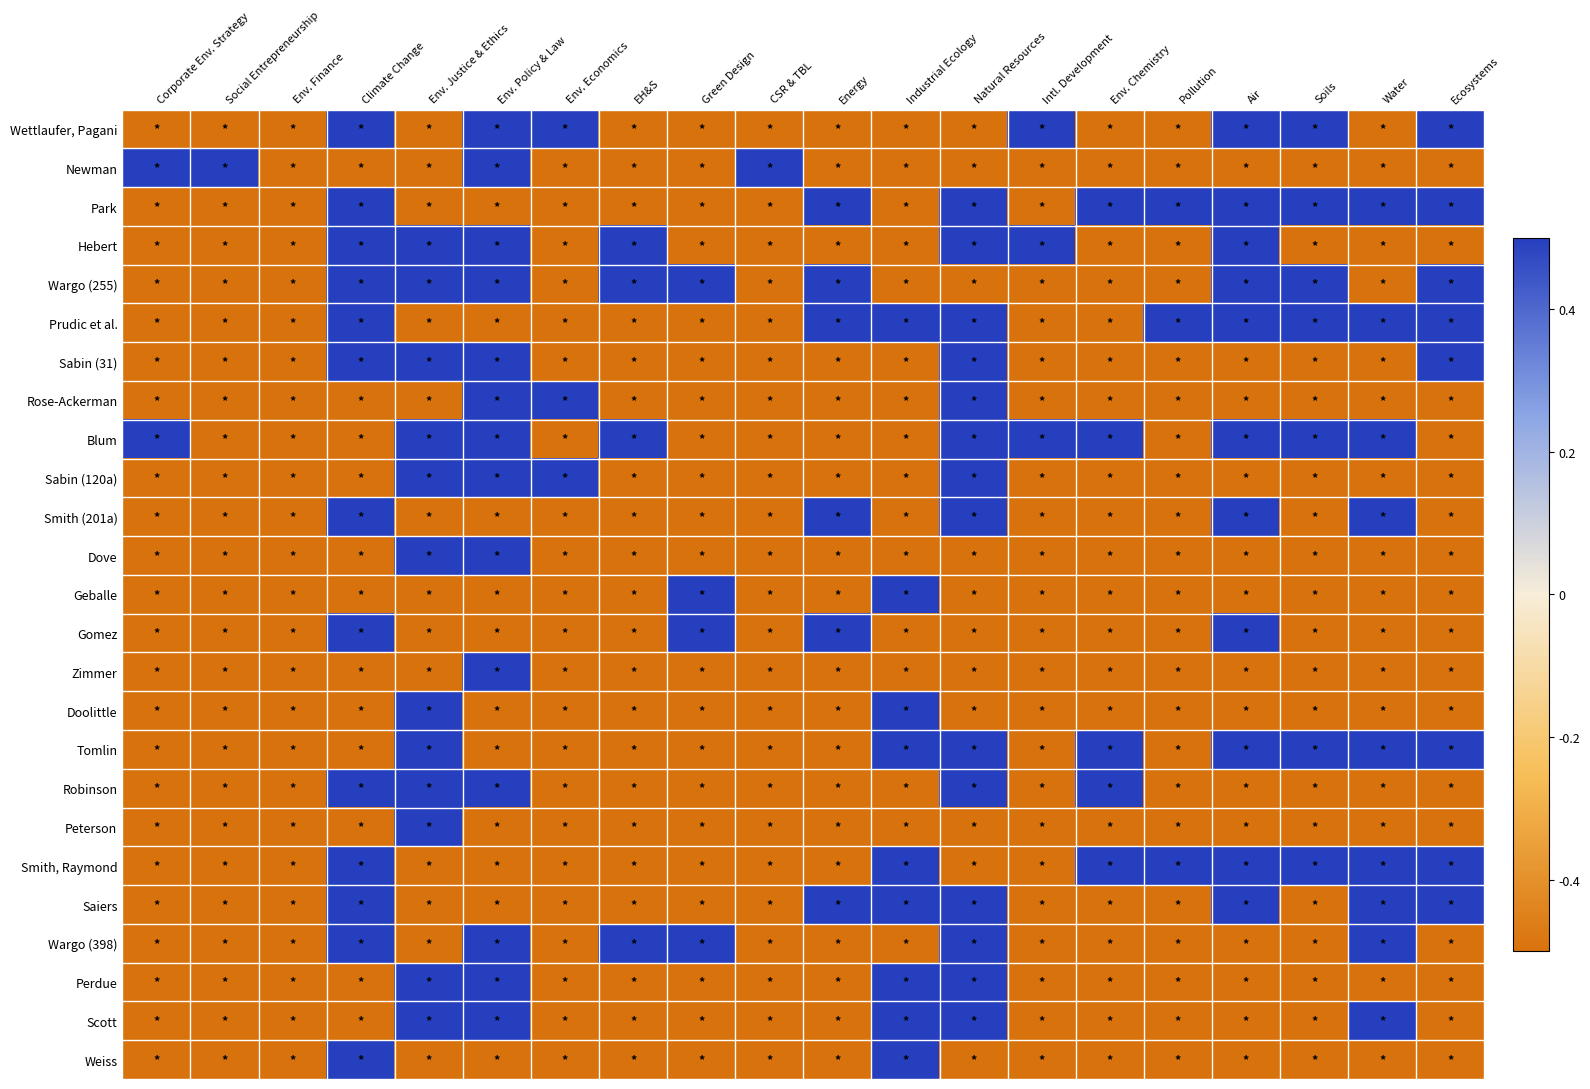

What is the maximum value shown in the chart?

0.5